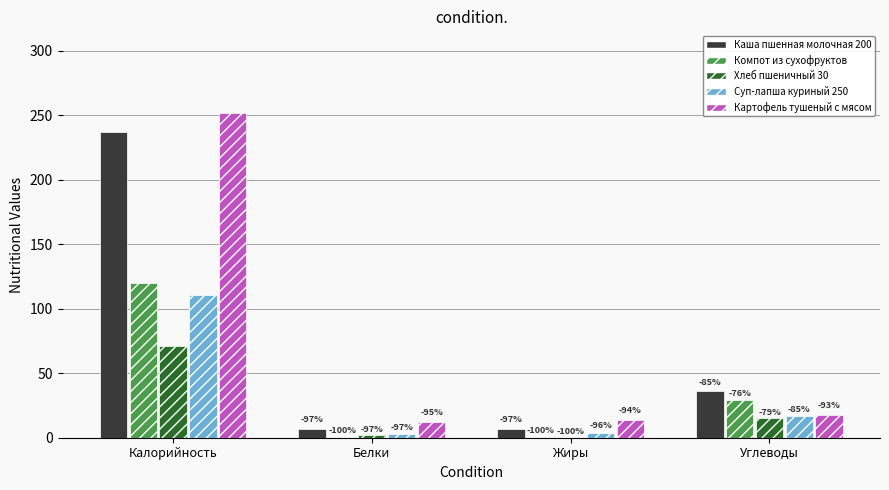

The value of Суп-лапша куриный 250 at Углеводы is 17. True or false?

True